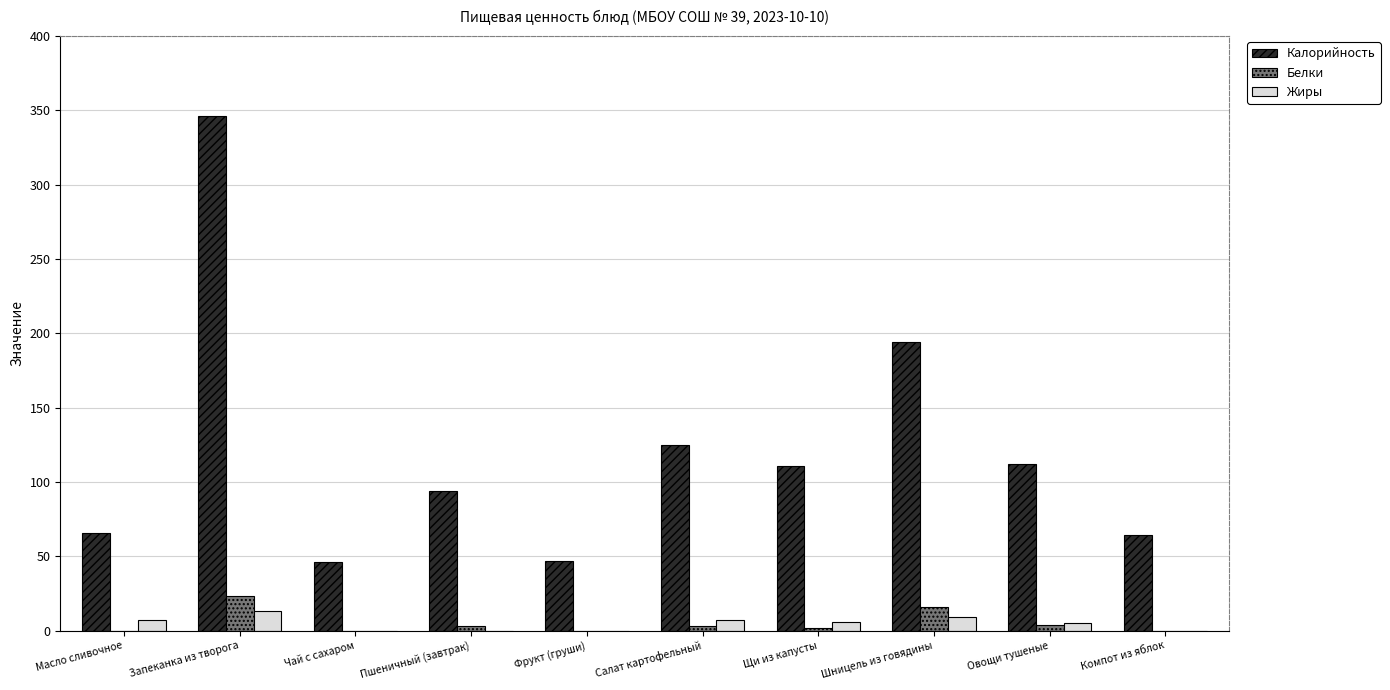

What is the maximum value shown in the chart?

346